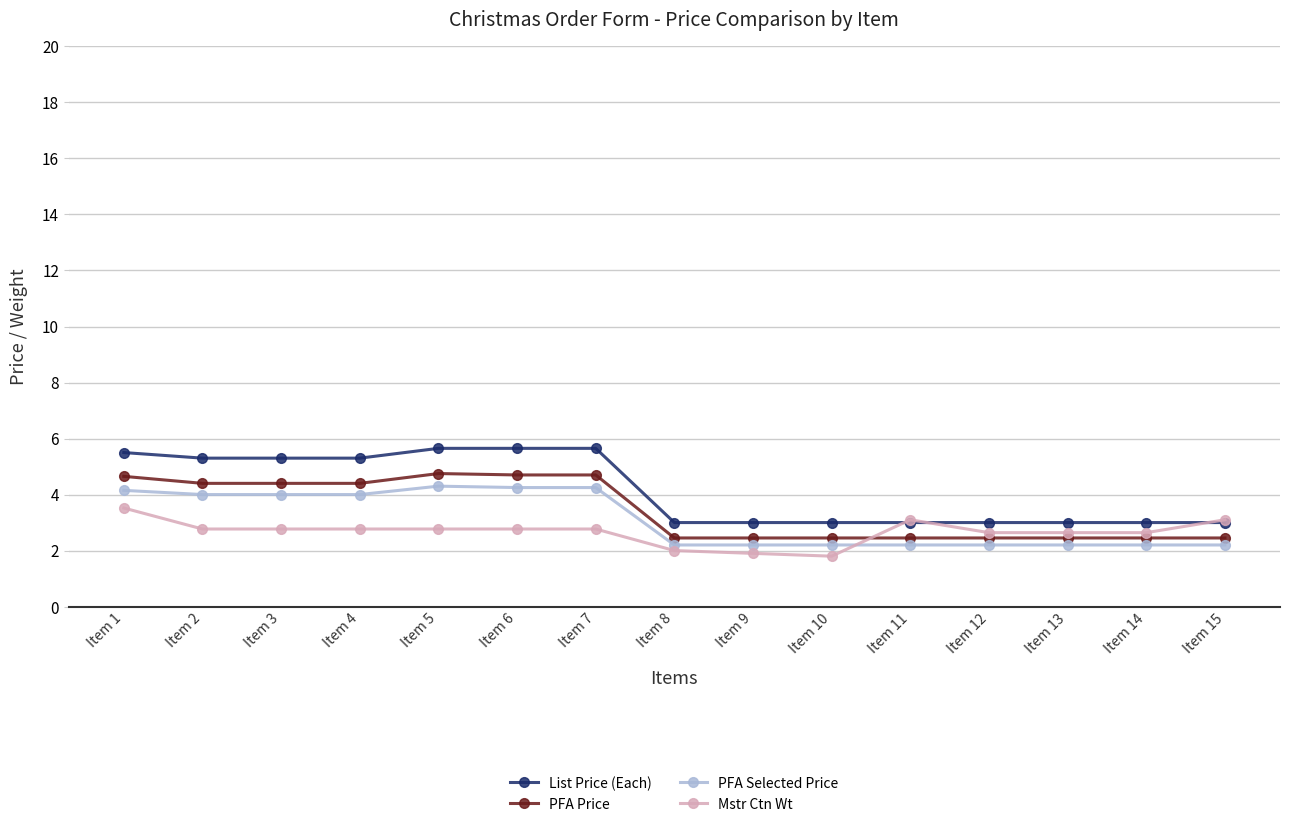

How many intersections are there between Mstr Ctn Wt and PFA Price?

1